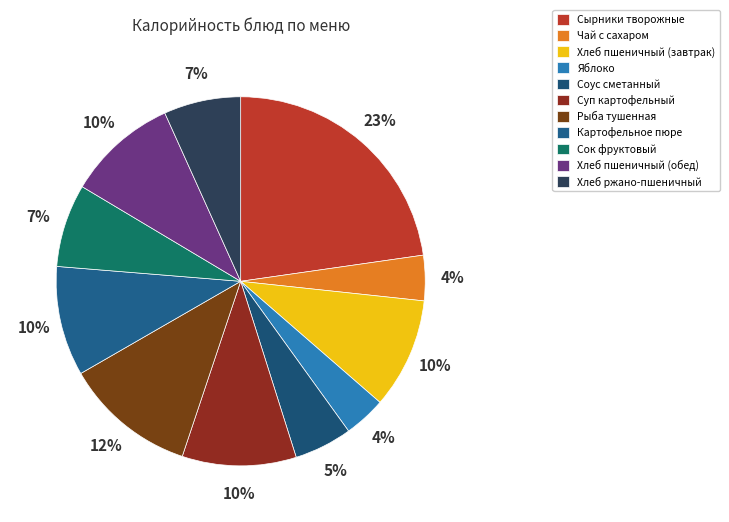

To the nearest percent, what is the difference between the largest and smallest slice percentages?

19%